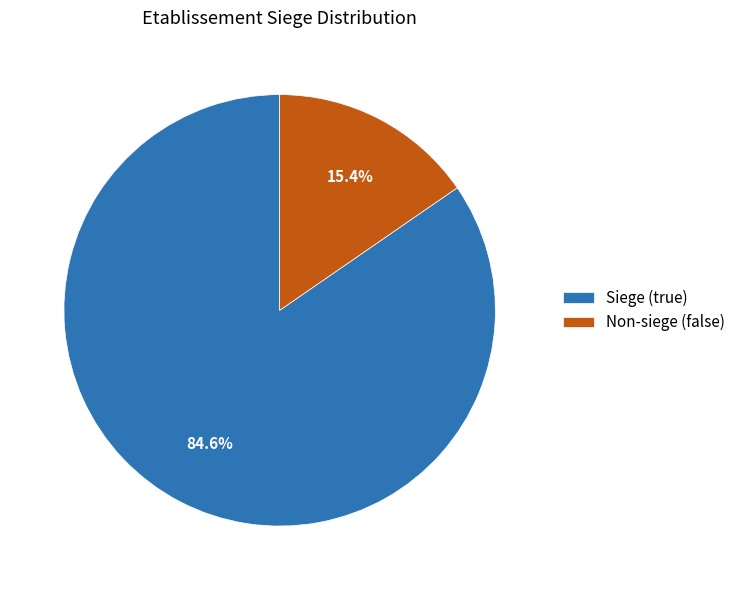

Which category has the smallest portion of the pie?

Non-siege (false)